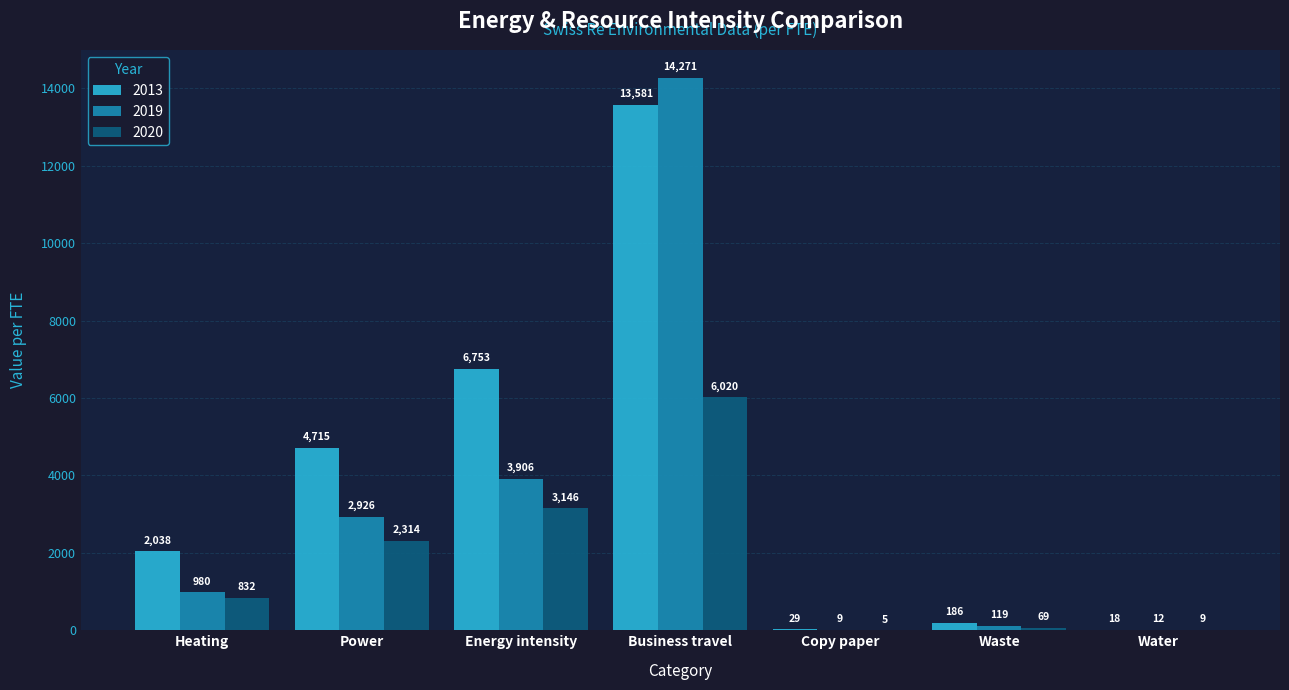

How many distinct data groups are displayed?

3